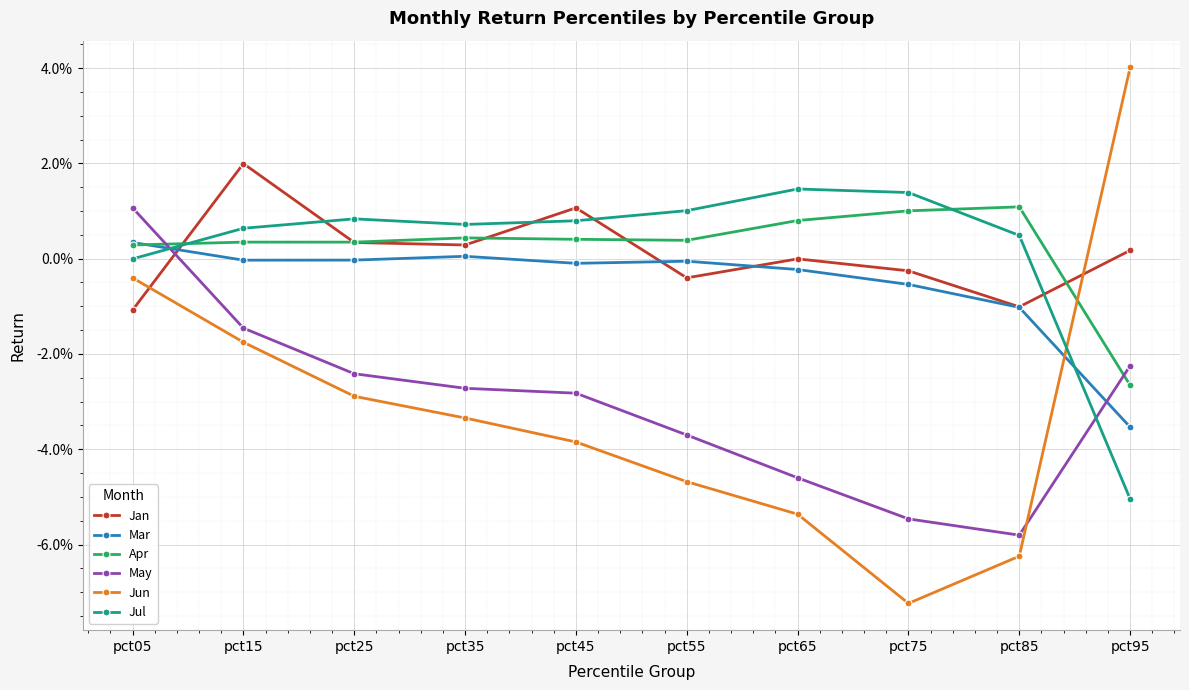

What are all the series names shown in the legend?

Jan, Mar, Apr, May, Jun, Jul